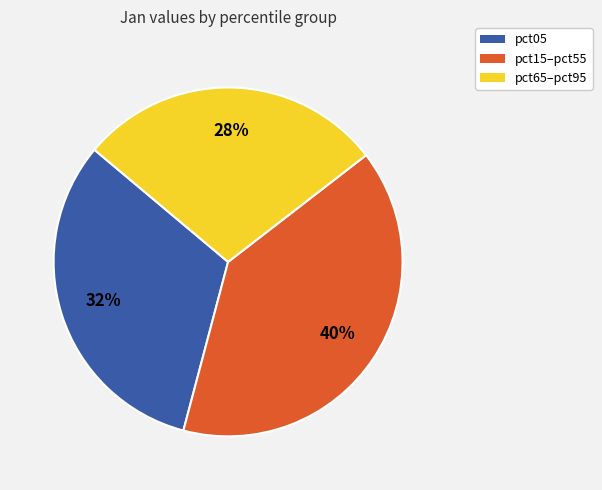

Is there a majority slice in this chart?

No